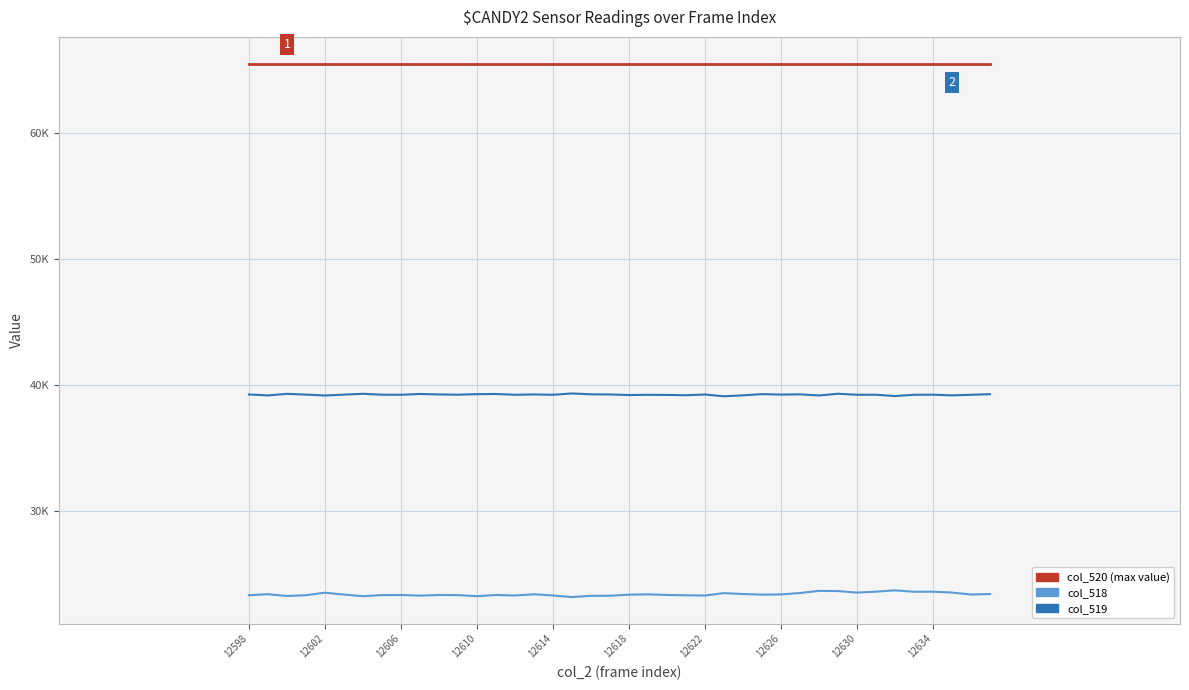

The col_520 series shows 87154 at 12626. True or false?

False